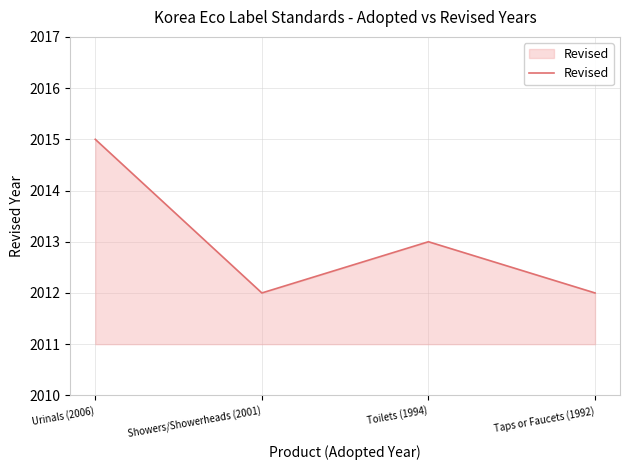

Reading right to left, list all the values displayed in this chart.

Taps or Faucets (1992)=2012	Toilets (1994)=2013	Showers/Showerheads (2001)=2012	Urinals (2006)=2015